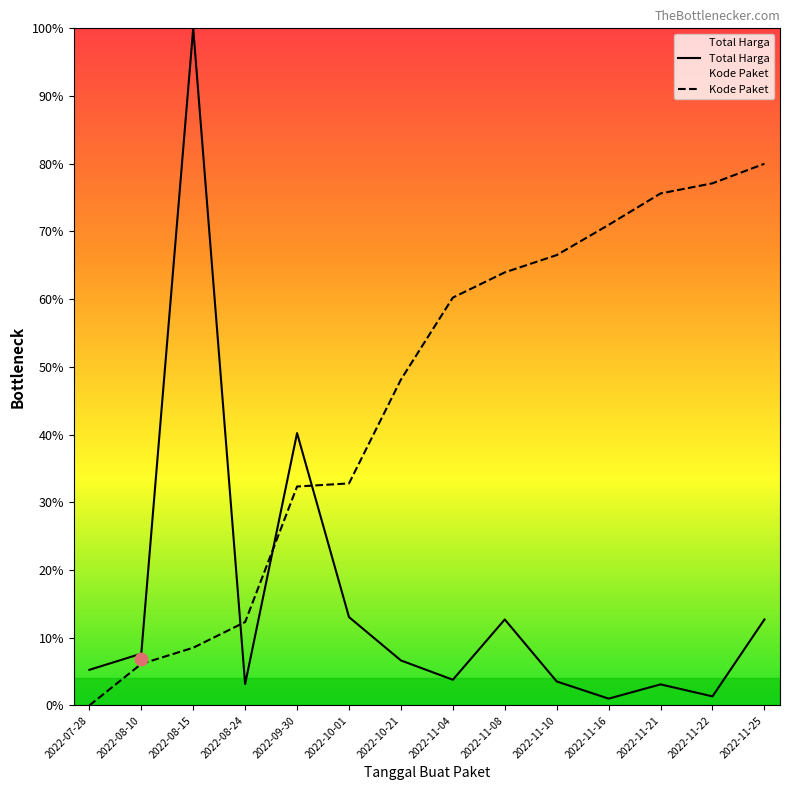

At how many categories does at least one series exceed 27?

11